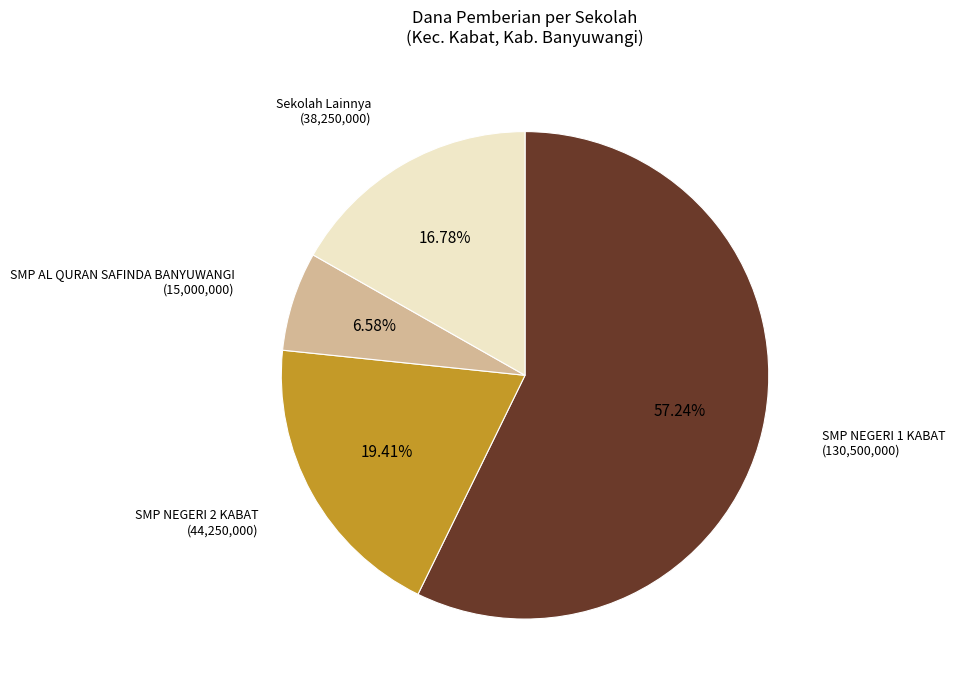

Which slice represents more than half of the pie?

SMP NEGERI 1 KABAT